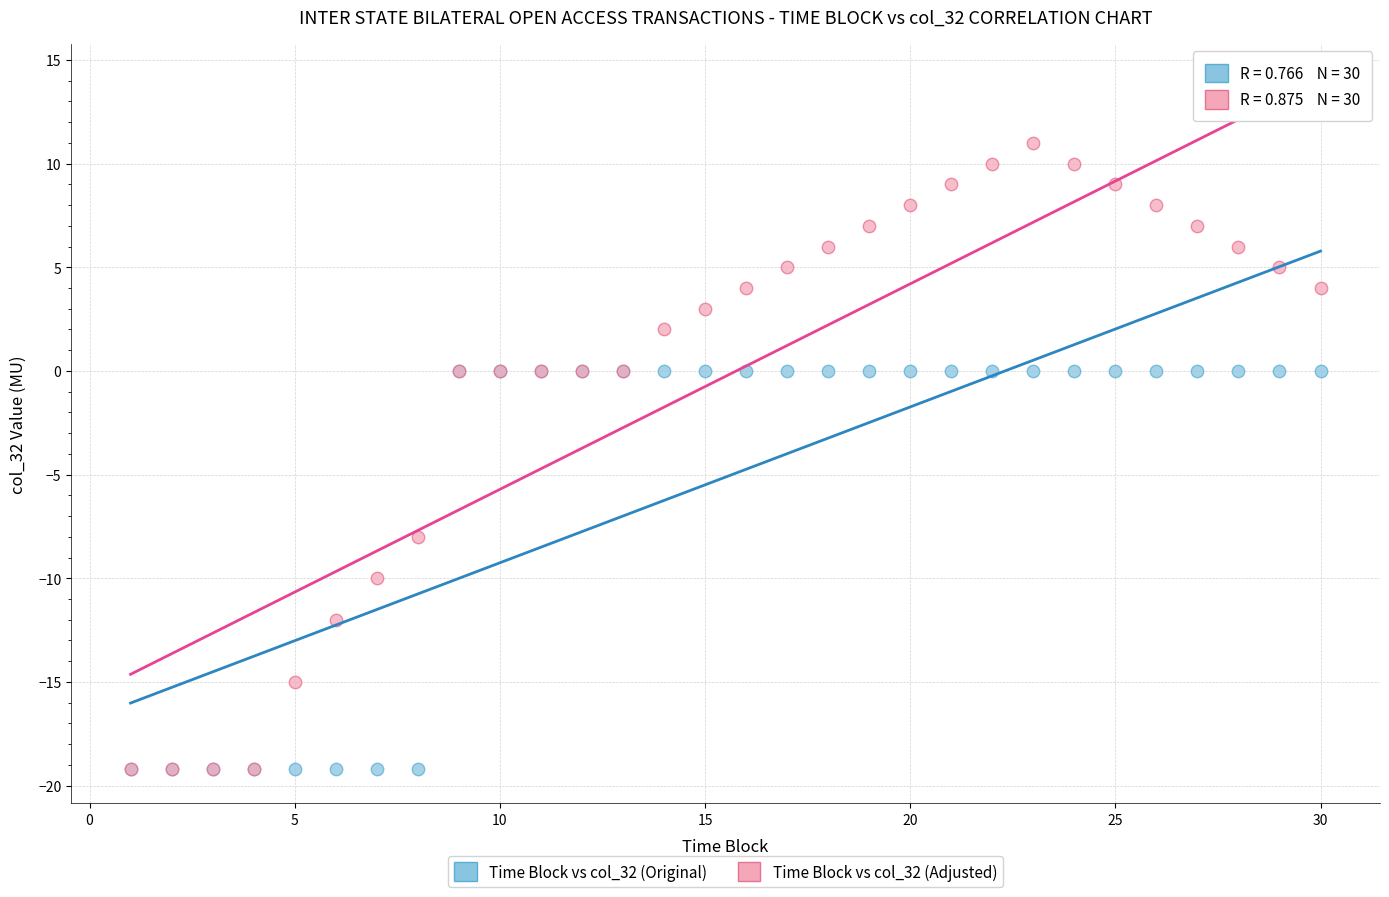

What are all the series names shown in the legend?

Time Block vs col_32 (Original), Time Block vs col_32 (Adjusted)